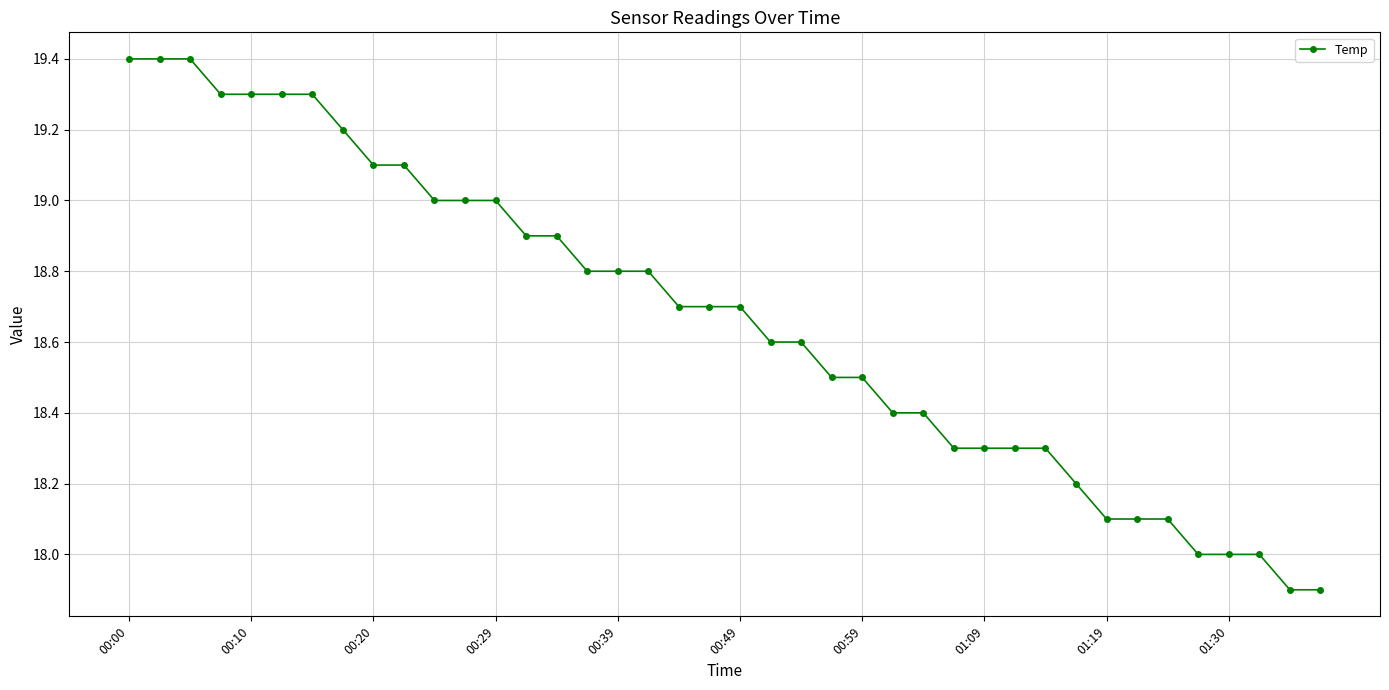

What is the sum of all values?

746.6